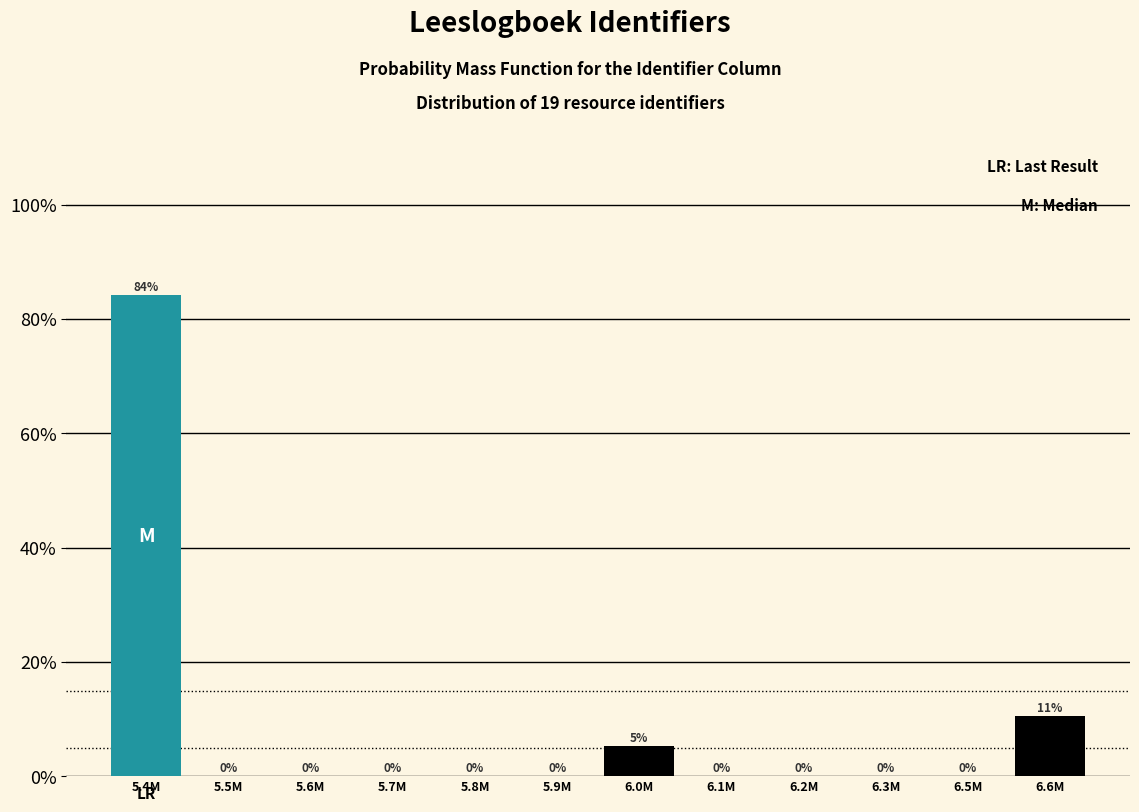

What is the sum of all values?

100.0